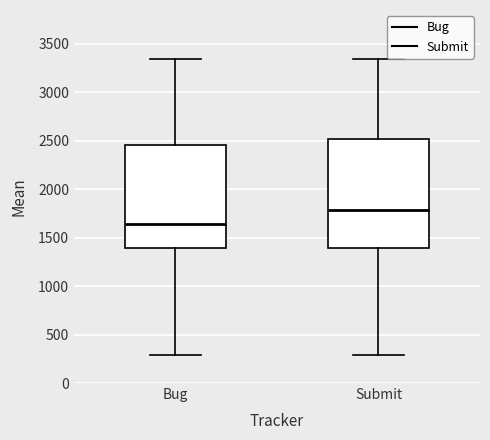

Comparing the boxes themselves (not the whiskers), which one is the tallest?

Submit